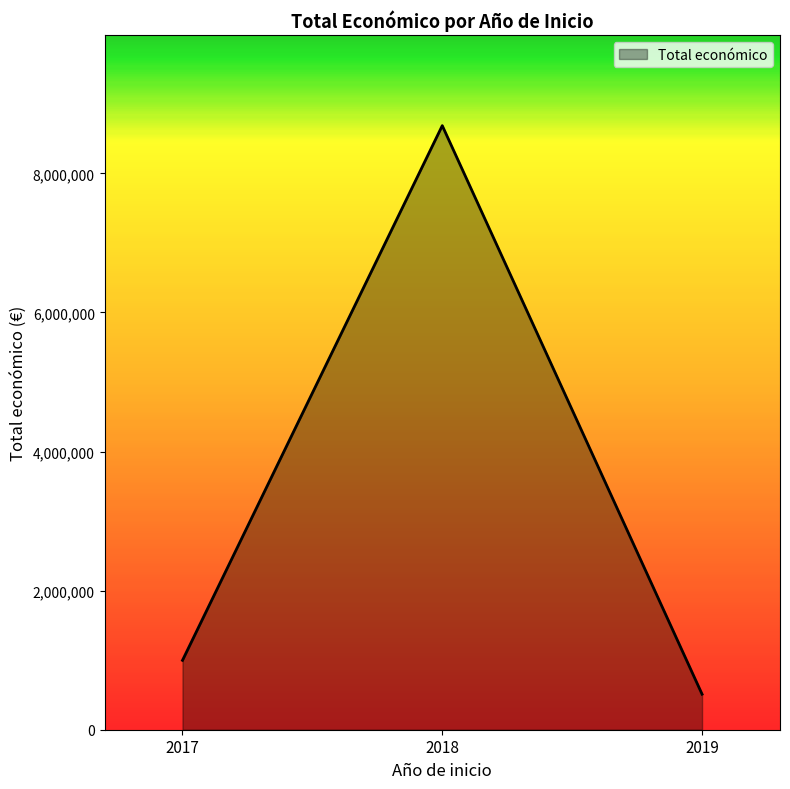

Reading right to left, extract all data points from this chart.

2019=511047	2018=8686325	2017=997684